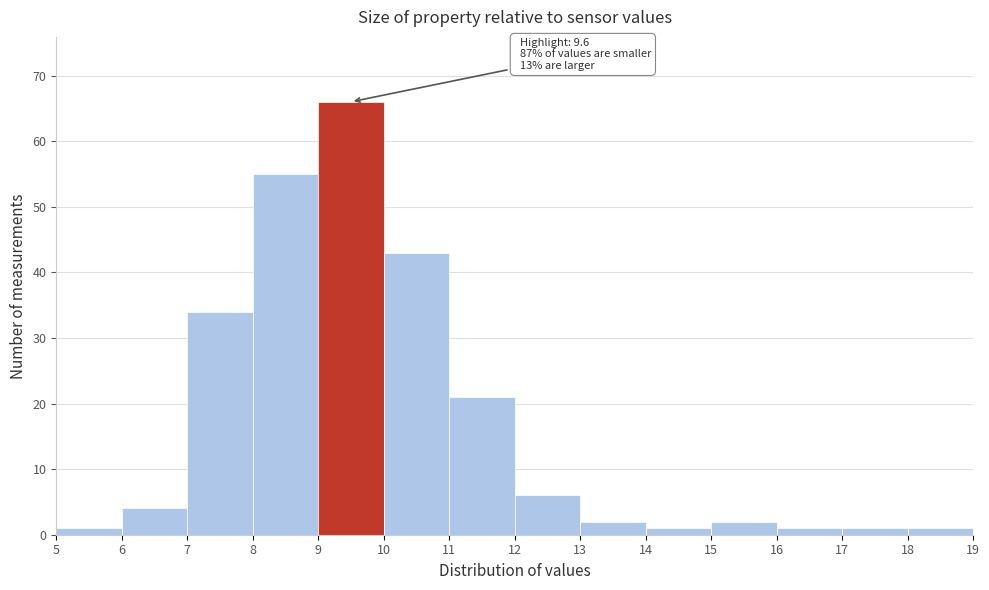

Which range on the x-axis has the tallest bar?

9 to 10